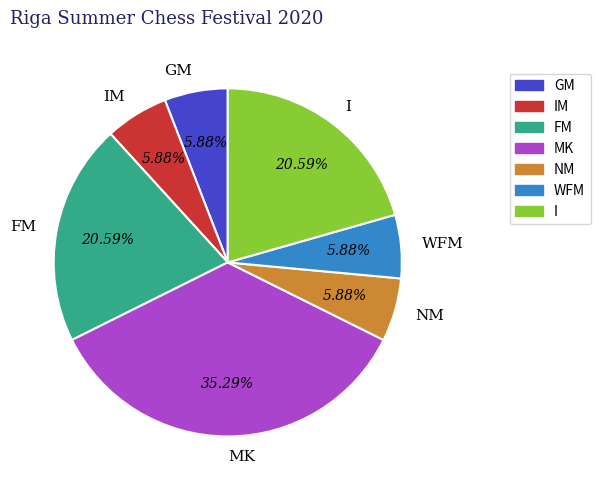

What is the ratio of the value at GM to the value at FM?

0.3